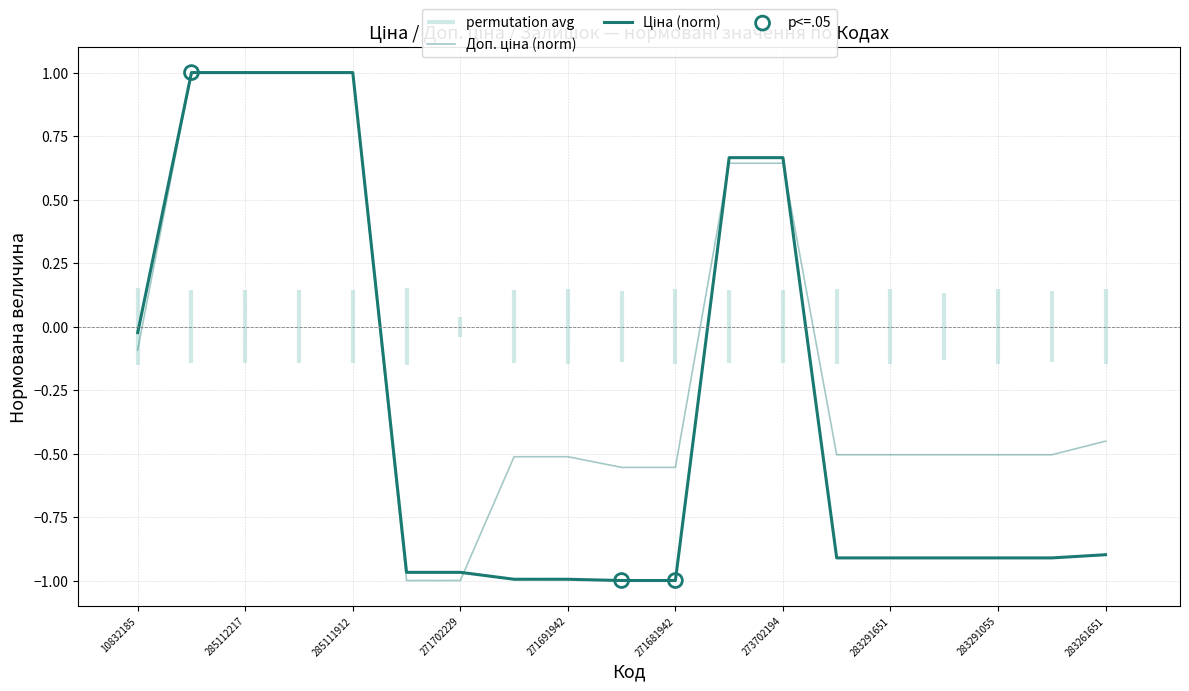

At which category is the sum across all series the highest?

285112220